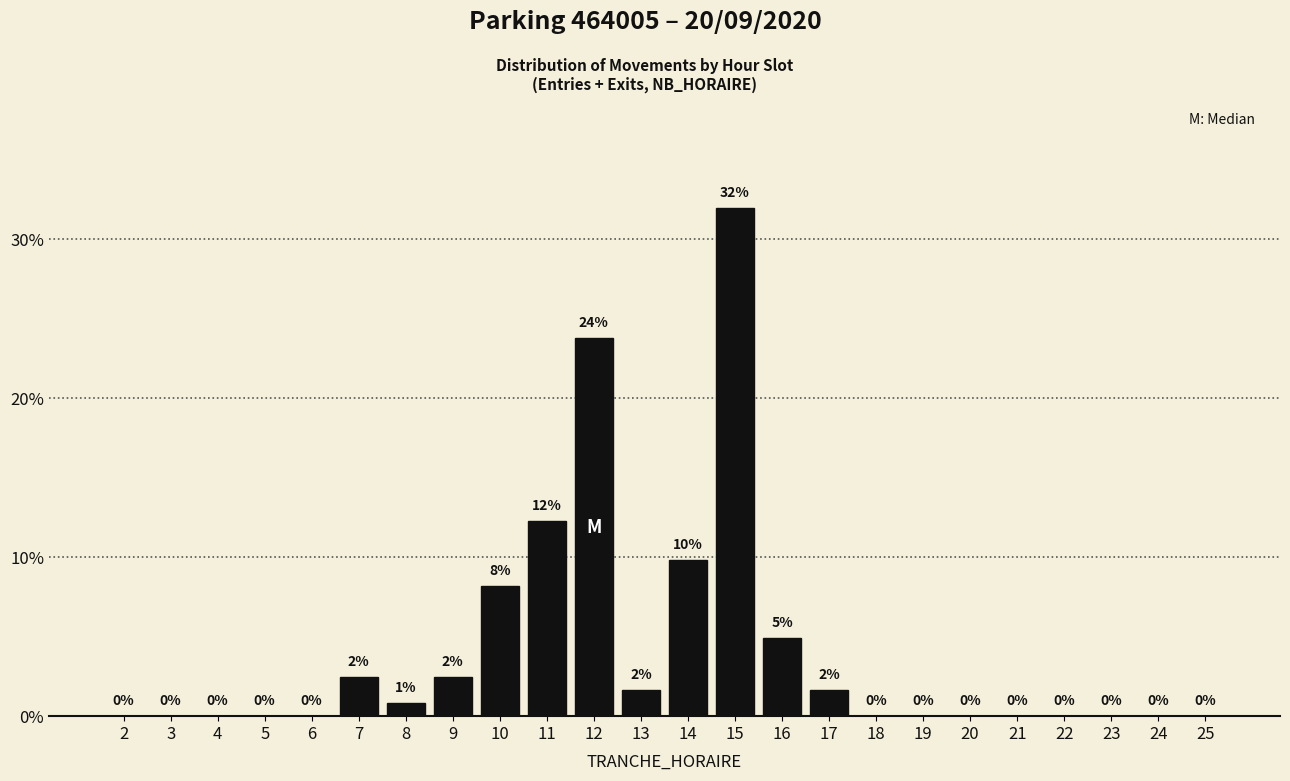

Which has a higher value, 23 or 13?

13